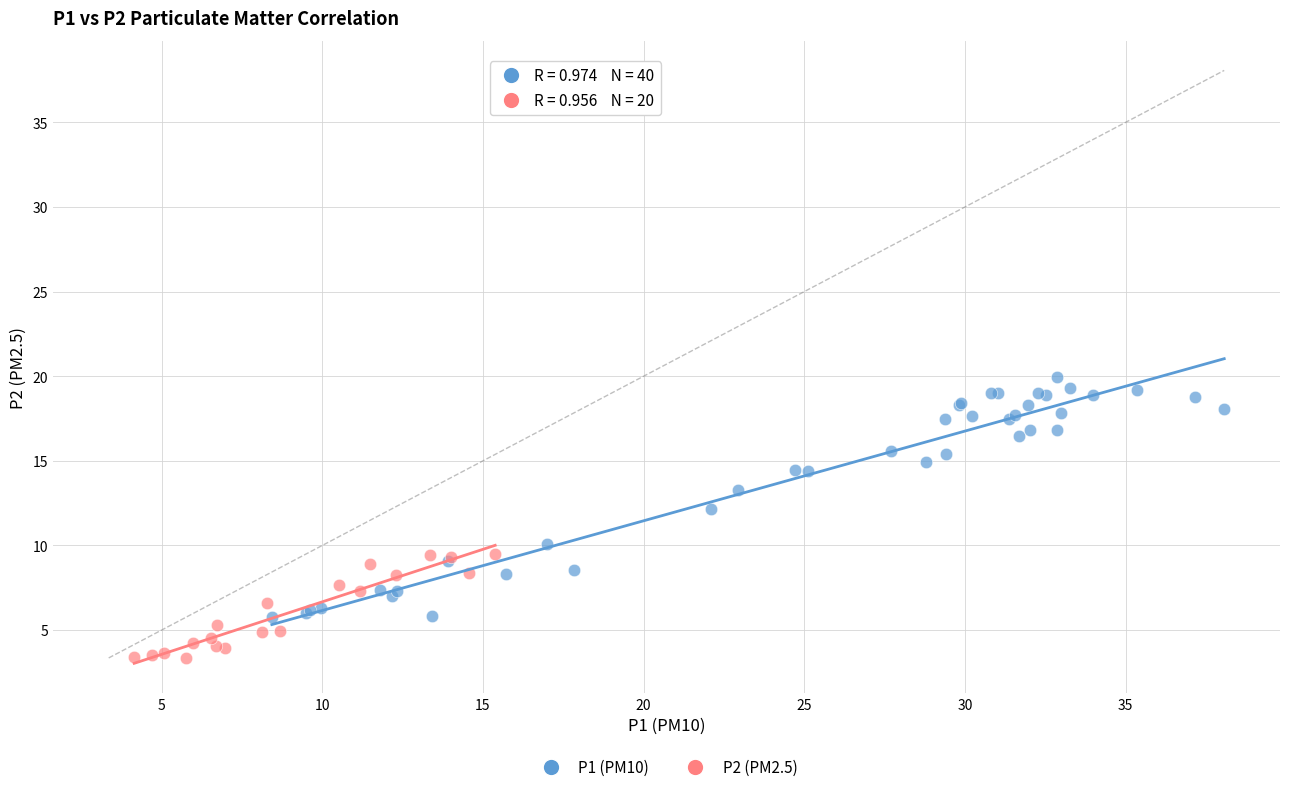

Which series has the widest spread of Y values?

P1 (PM10)